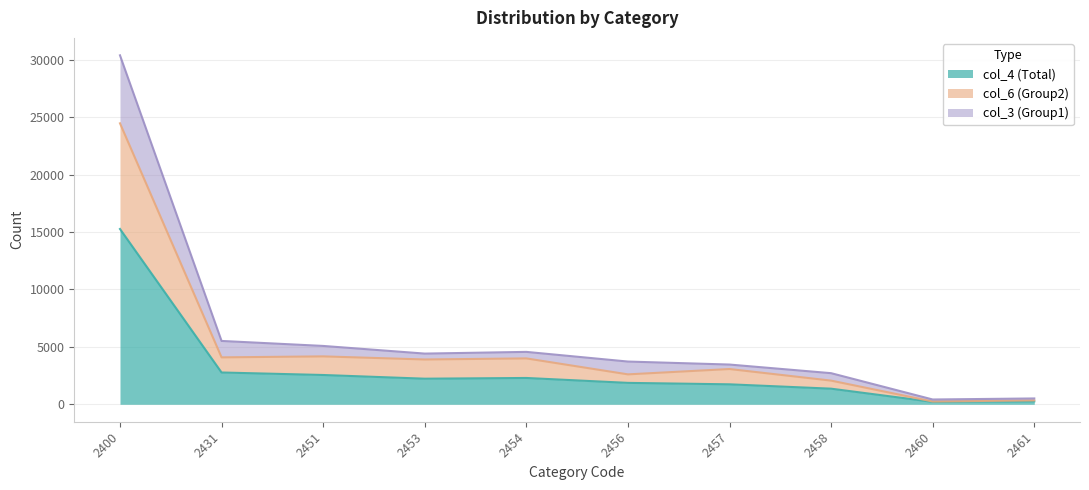

Which has a higher value, 2451 or 2453?

2451